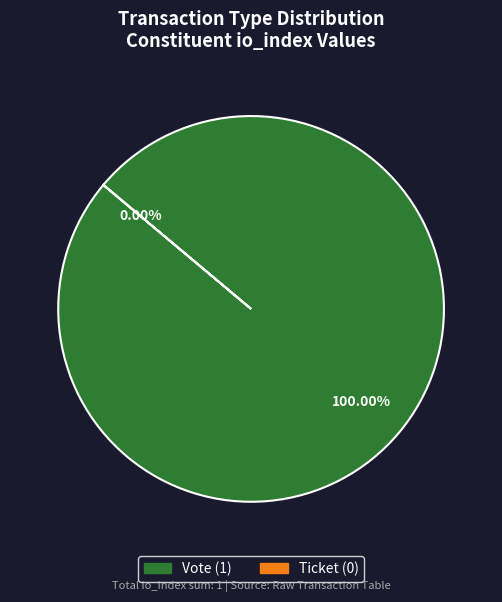

What is the total percentage of Ticket and Vote?

100.0%